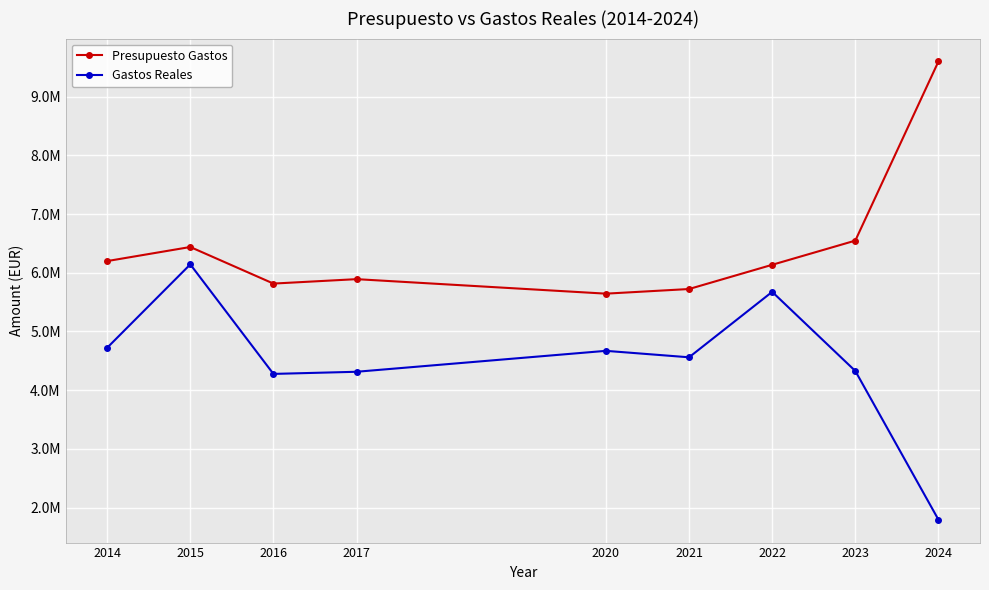

Is this an area chart (filled region under the line)?

No